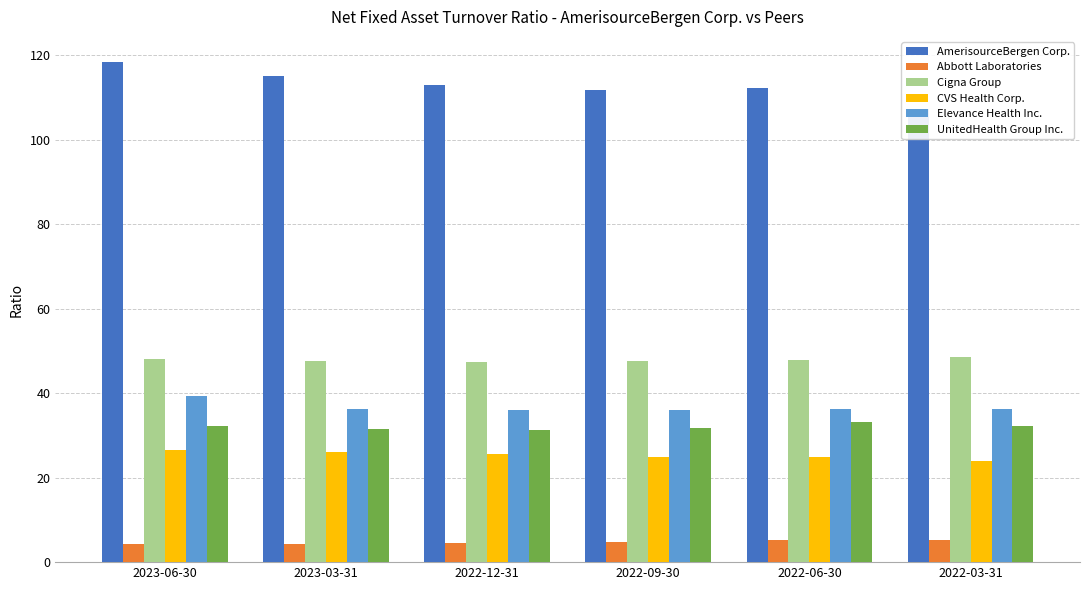

What is the average value of the AmerisourceBergen Corp. series?

113.0